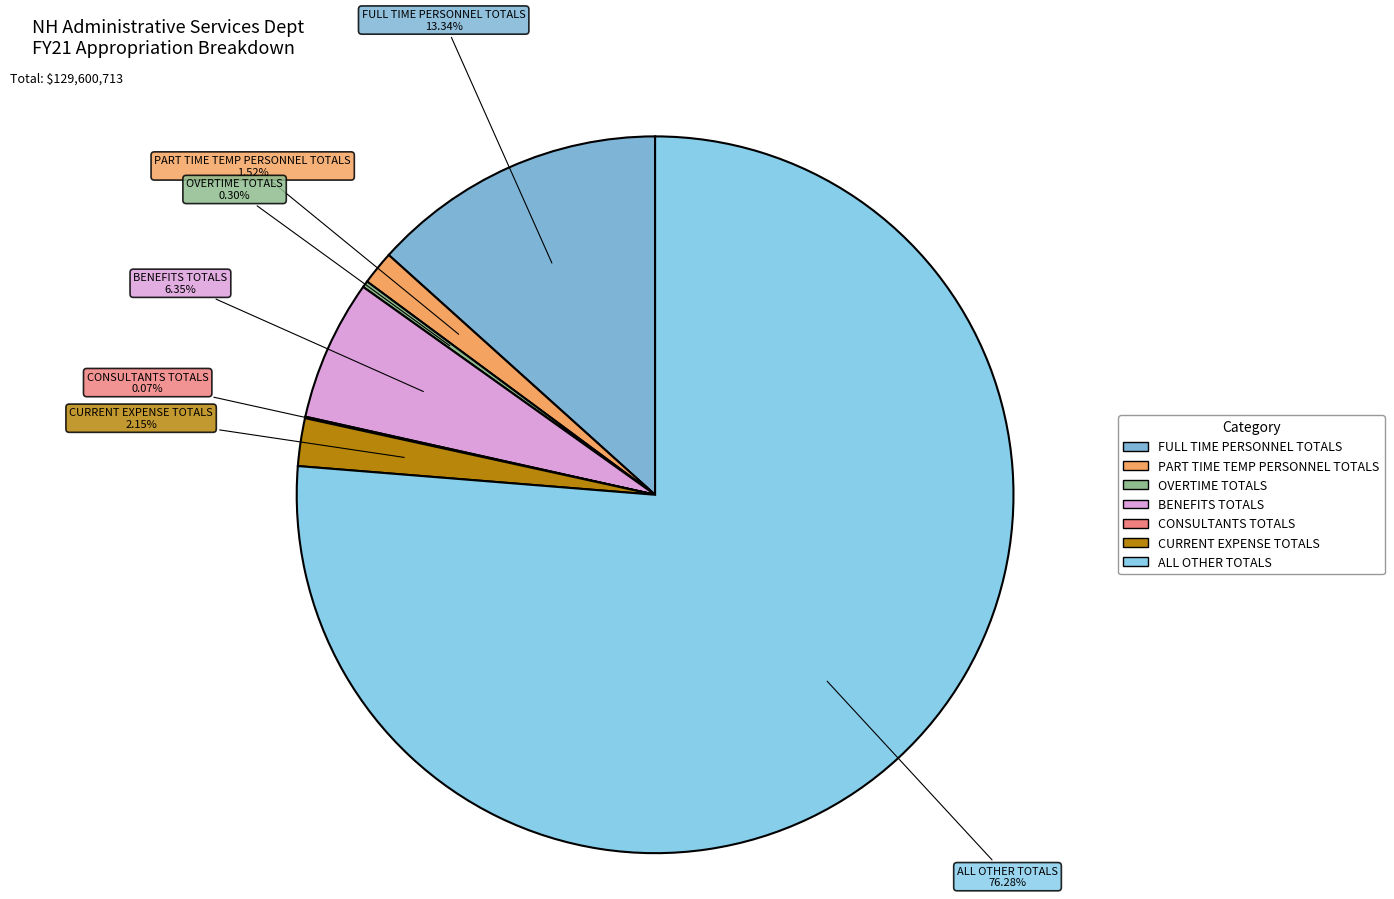

To the nearest percent, what portion does PART TIME TEMP PERSONNEL TOTALS represent?

2%